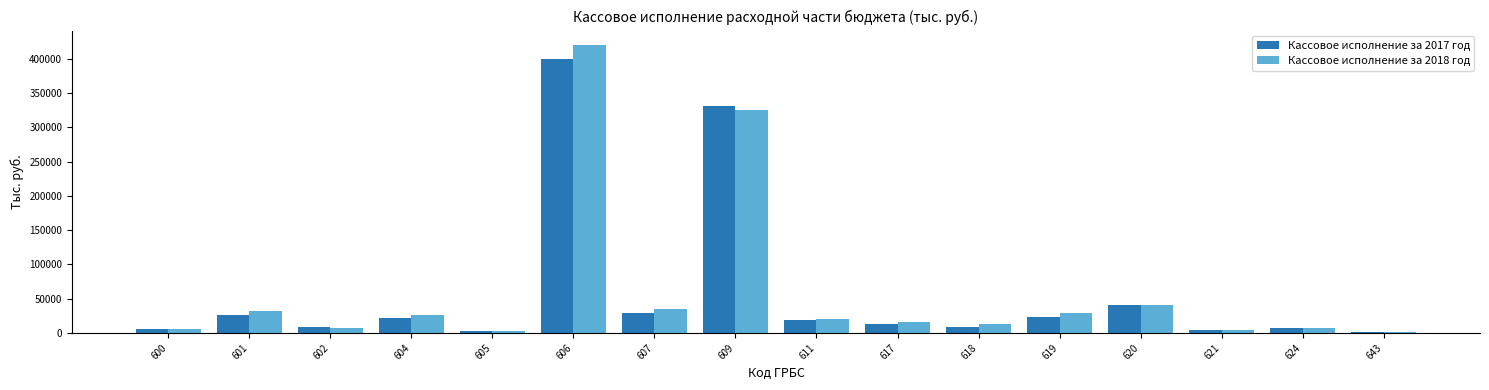

How many bars are there in each group?

2